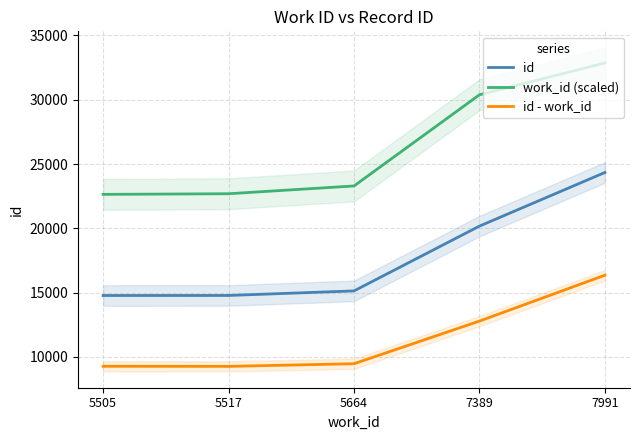

How many distinct data groups are displayed?

3